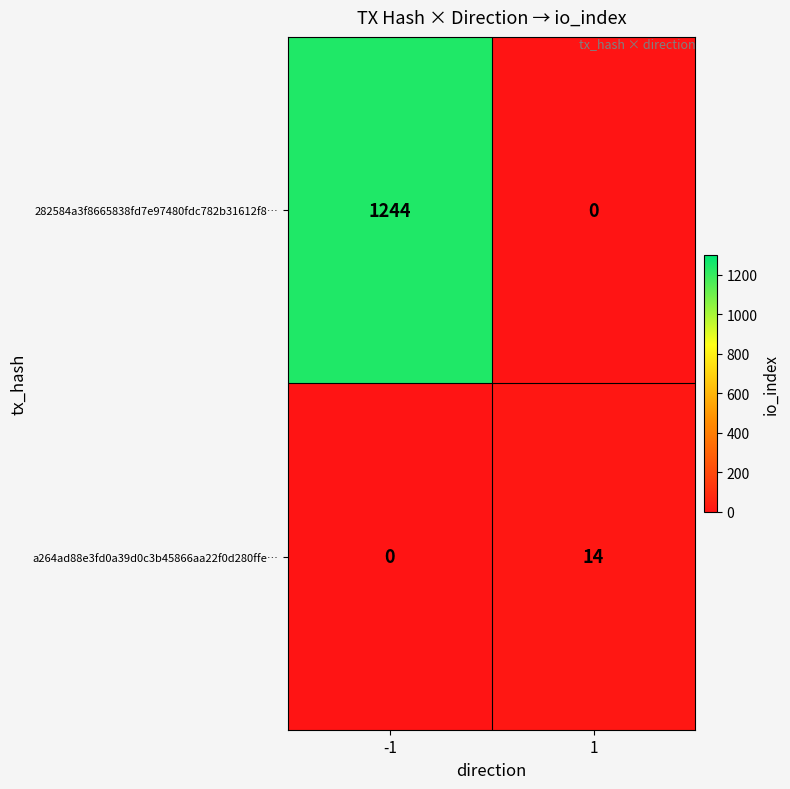

Reading left to right, list all the values displayed in this chart.

282584a3f8665838fd7e97480fdc782b31612f8…: 1244	0
a264ad88e3fd0a39d0c3b45866aa22f0d280ffe…: 0	14